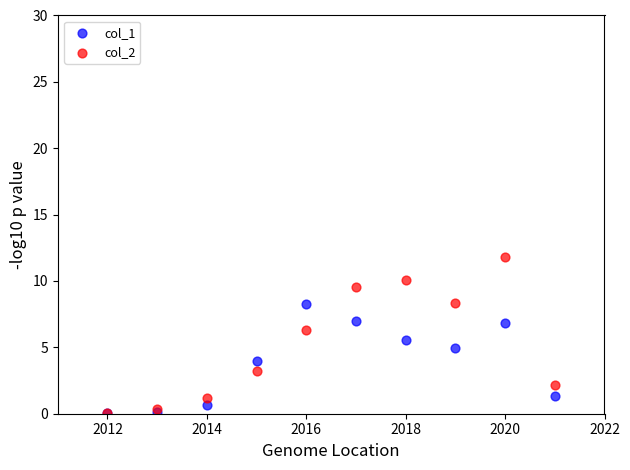

Which series reaches the maximum Y coordinate?

col_2